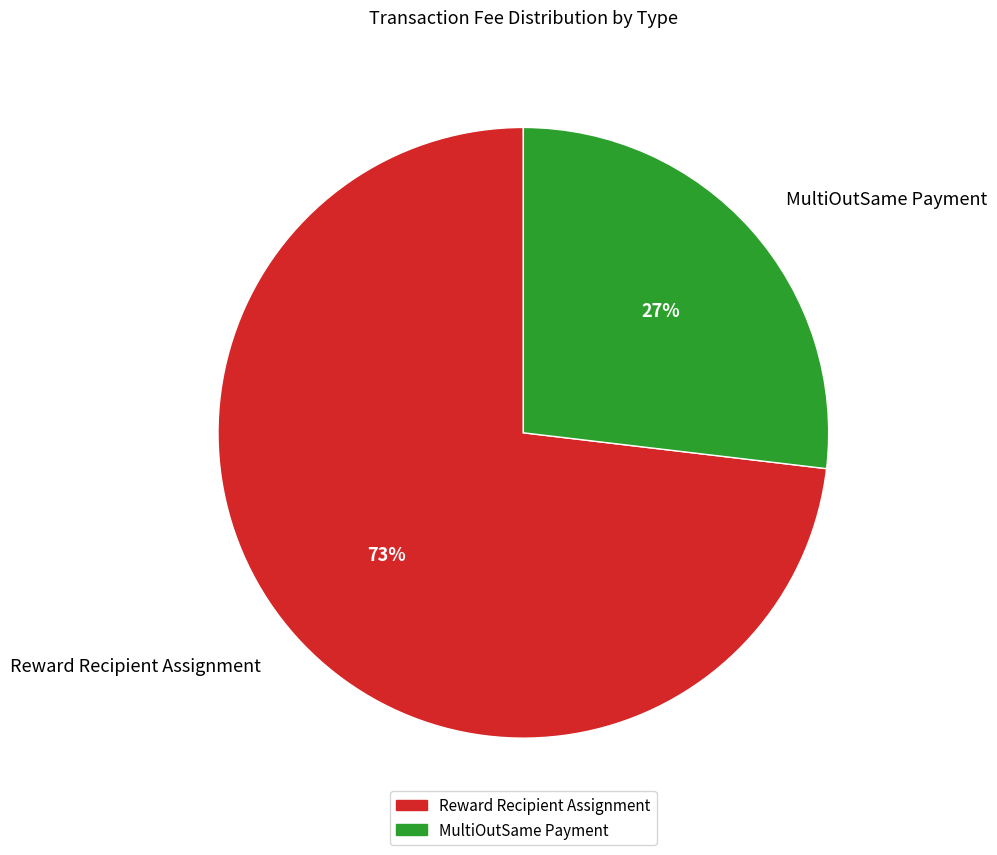

Do Reward Recipient Assignment and MultiOutSame Payment together represent more than half of the pie?

Yes